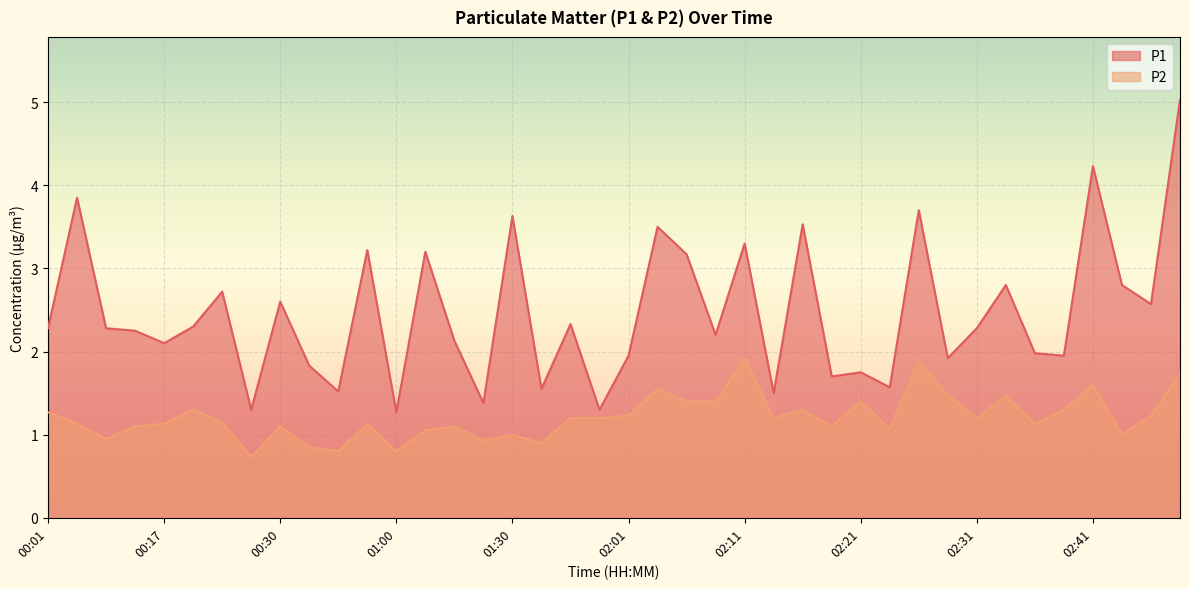

What are all the series names shown in the legend?

P1, P2